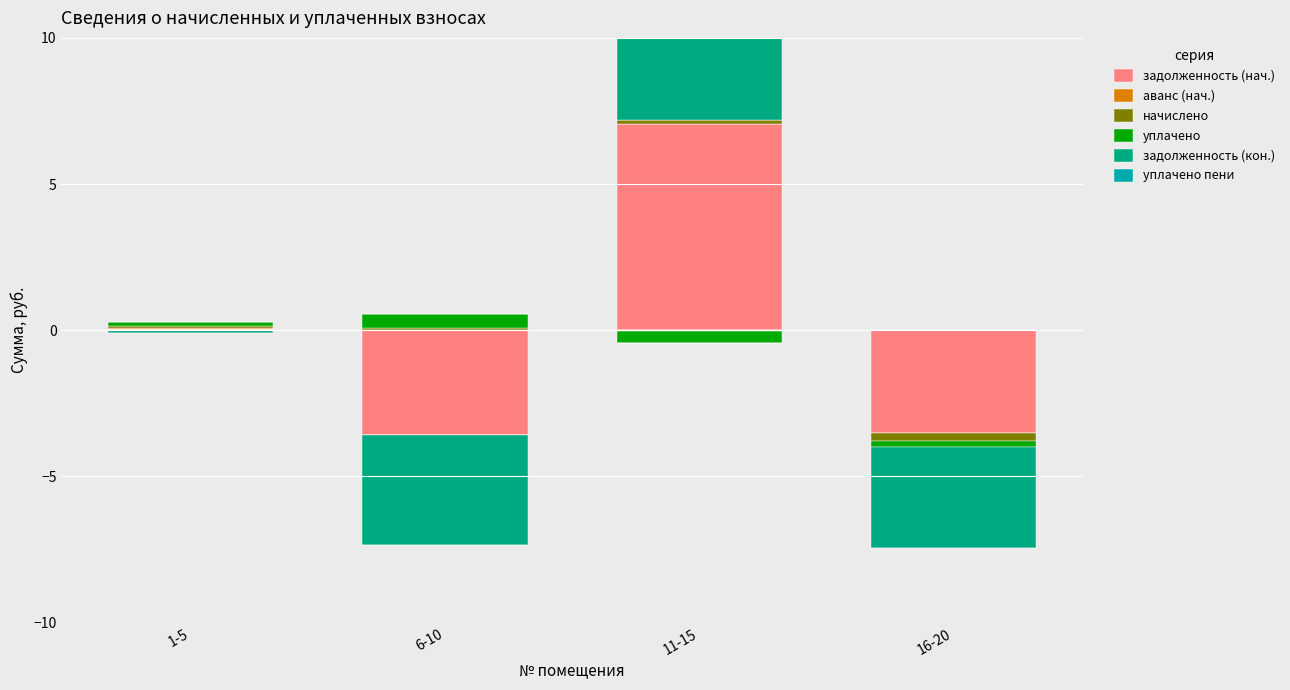

At which label is начислено closest to 0?

16-20